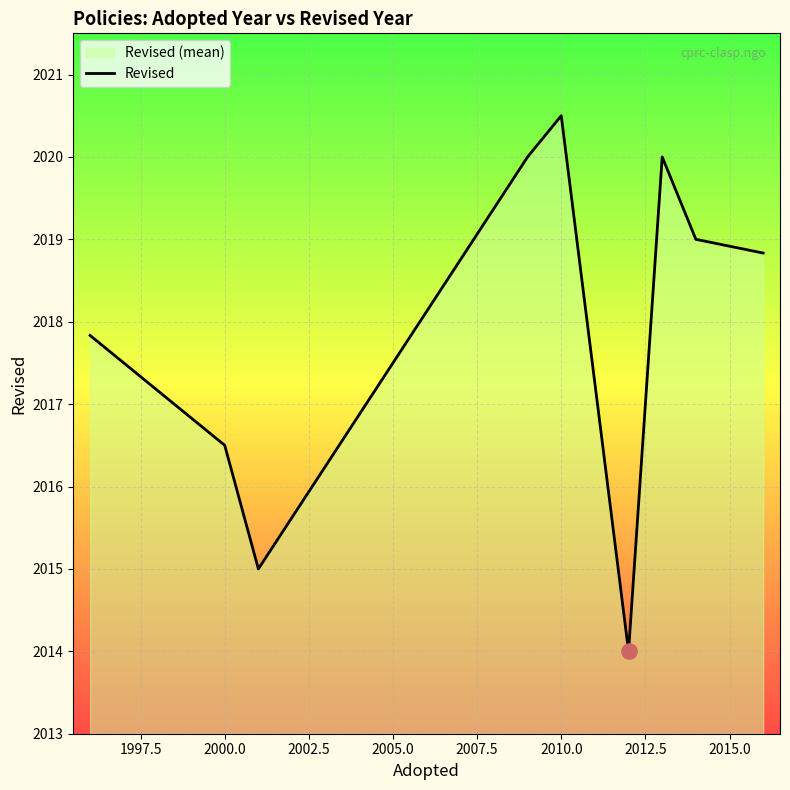

Is it true that the value at 2000.0 is 2016.5?

True